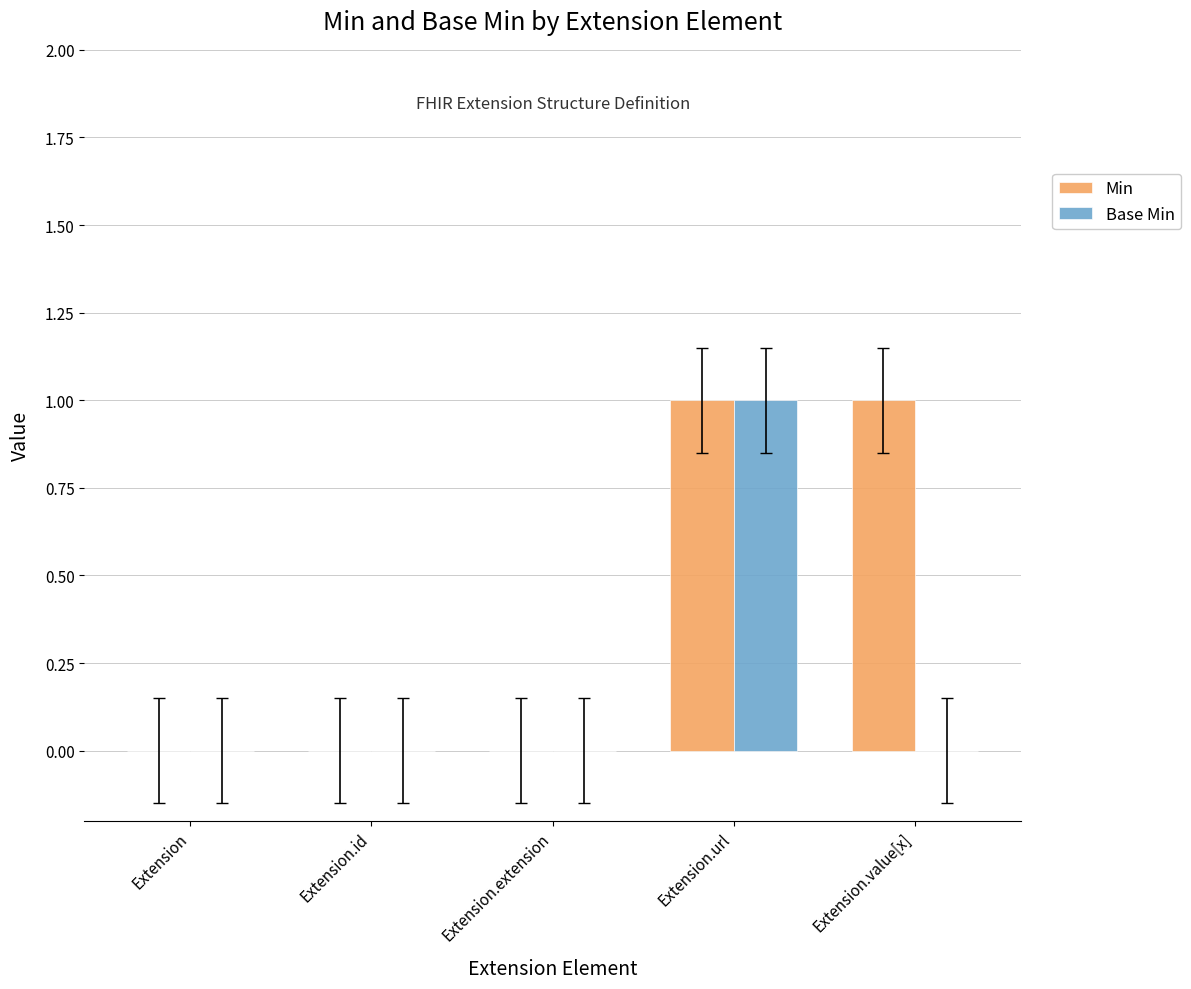

Is it true that Base Min equals -1 at Extension.extension?

False